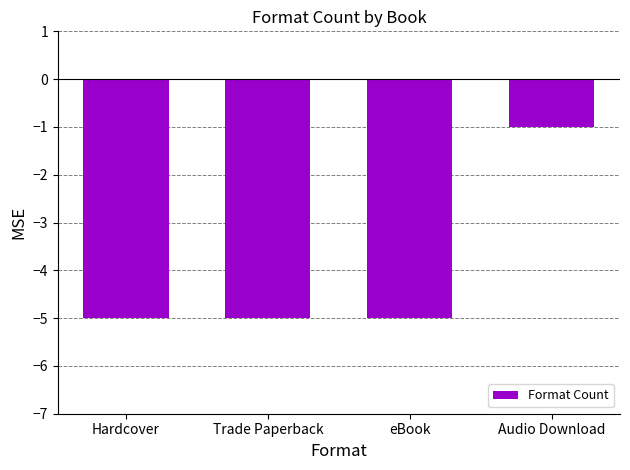

The chart shows a value of -7 at Trade Paperback. True or false?

False